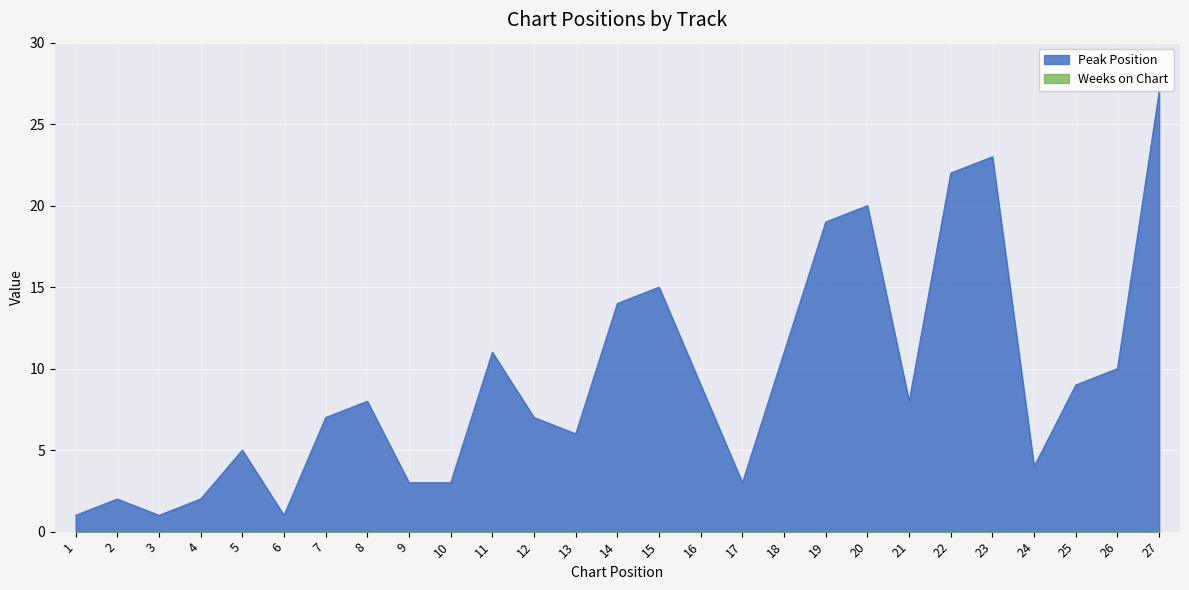

List the labels in order of value, largest first.

27, 23, 22, 20, 19, 15, 14, 11, 18, 26, 16, 25, 8, 21, 7, 12, 13, 5, 24, 9, 10, 17, 2, 4, 1, 3, 6